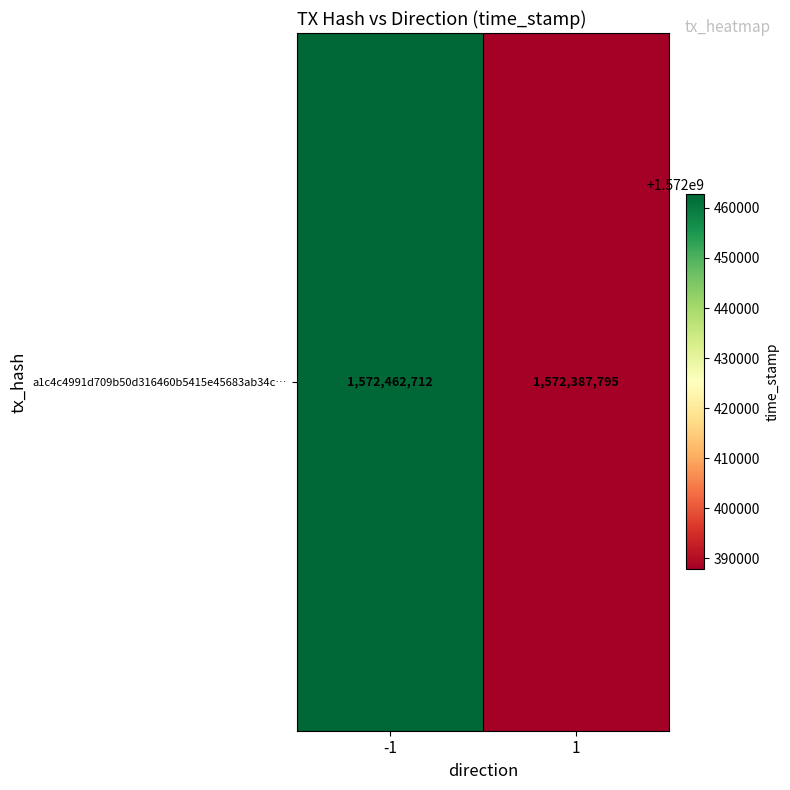

What is the sum of the values at -1 and 1?

3144850507